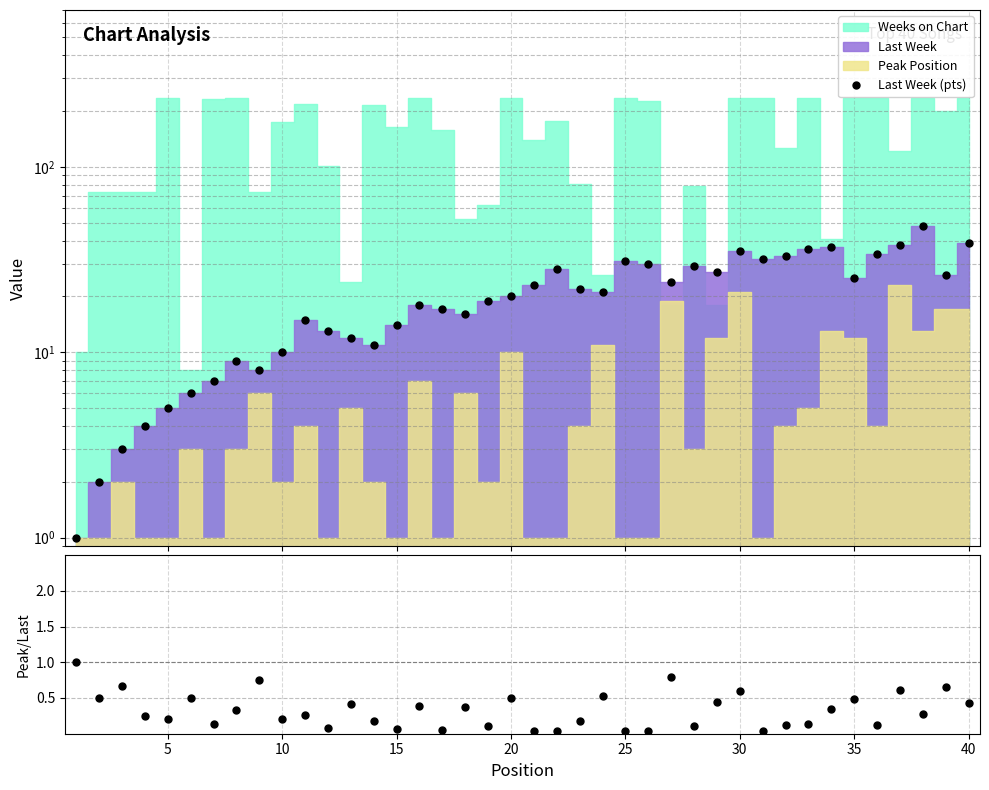

How many lines are shown in the chart?

2